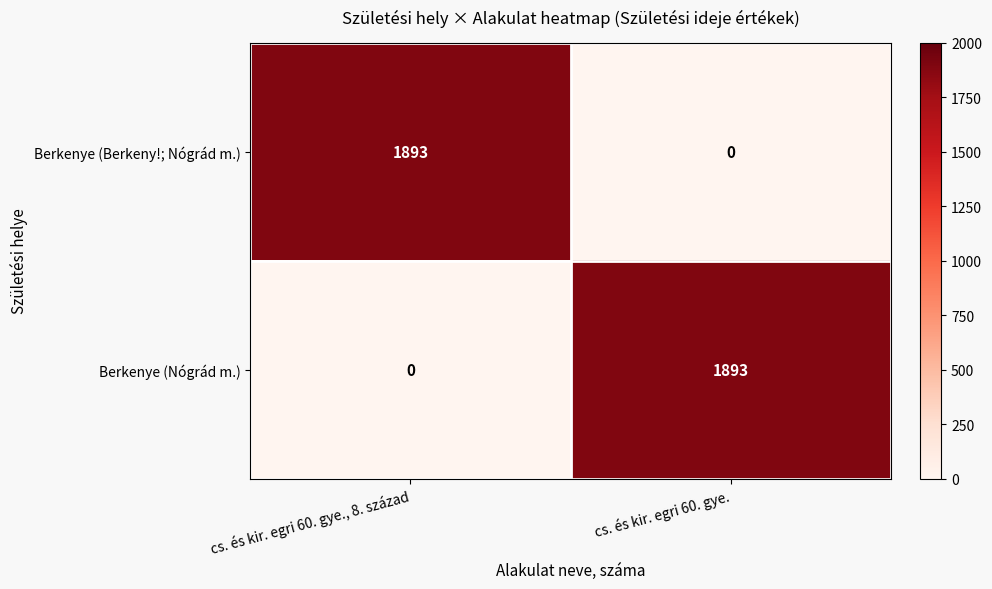

Is it true that Berkenye (Nógrád m.) equals 2561 at cs. és kir. egri 60. gye.?

False